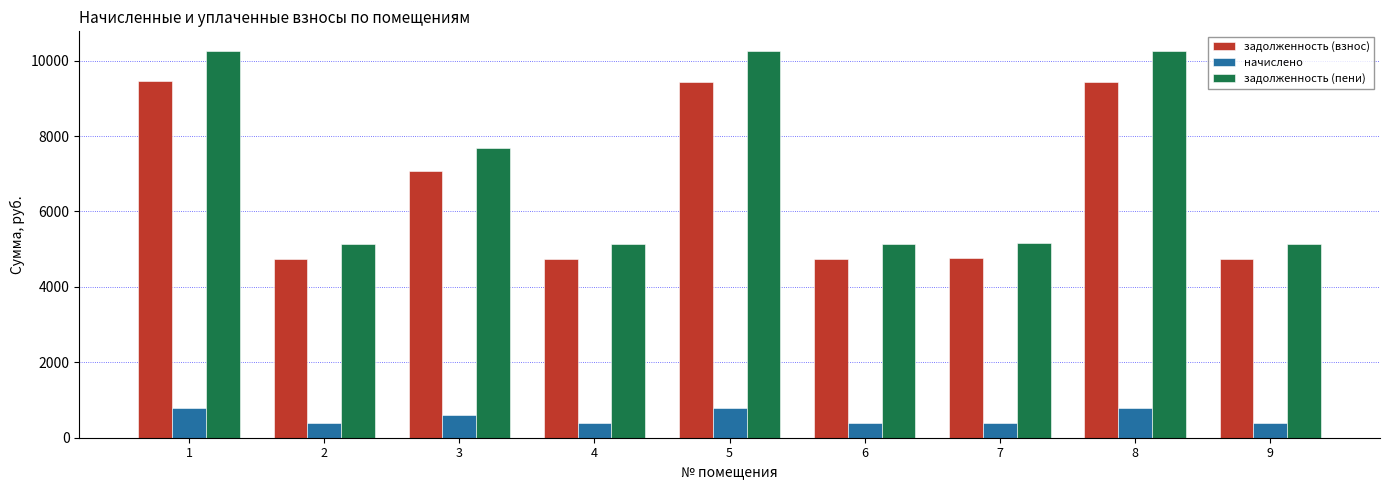

The value of задолженность (пени) at 7 is 5157.1. True or false?

True